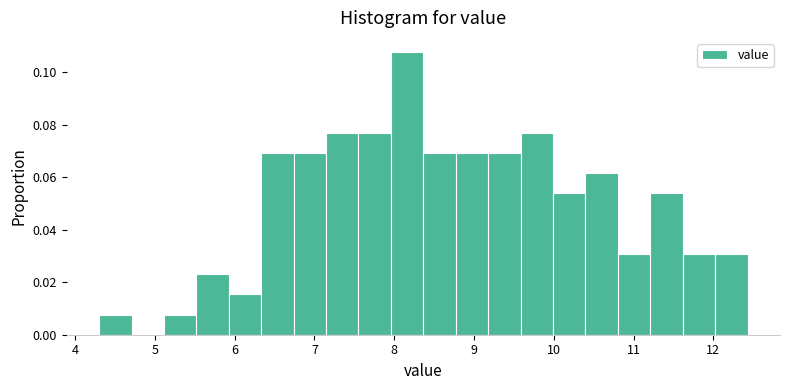

How tall is the bar that spans 10.4 to 10.8 on the x-axis? Neither the bar edges nor the heights are printed on the chart, so give them approximately, as read against the axes.

0.062